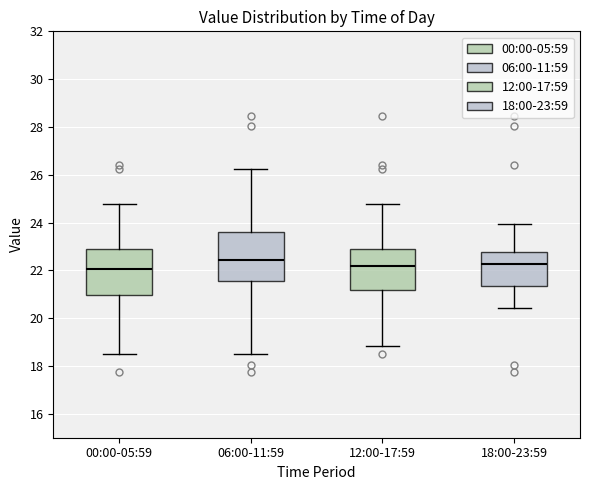

Where does the lower whisker of the box for 06:00-11:59 end on the y-axis? The values are not printed on the chart, so give them approximately, as read against the axis.

18.6